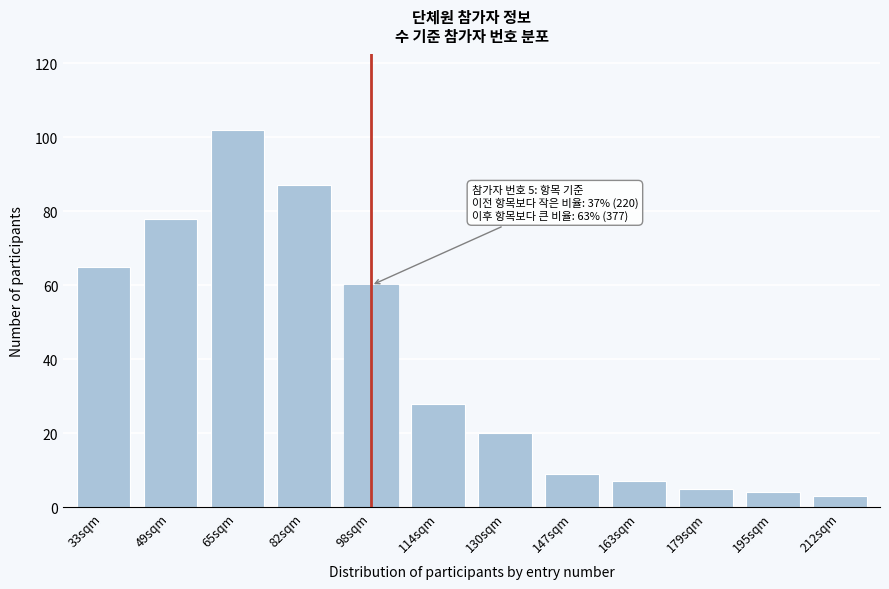

Reading right to left, transcribe all the data shown in this chart.

3	4	5	7	9	20	28	60	87	102	78	65